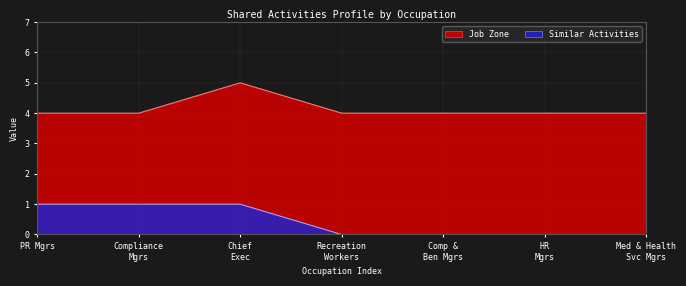

What is the spread (max minus min) of values at Med & Health Svc Mgrs?

4